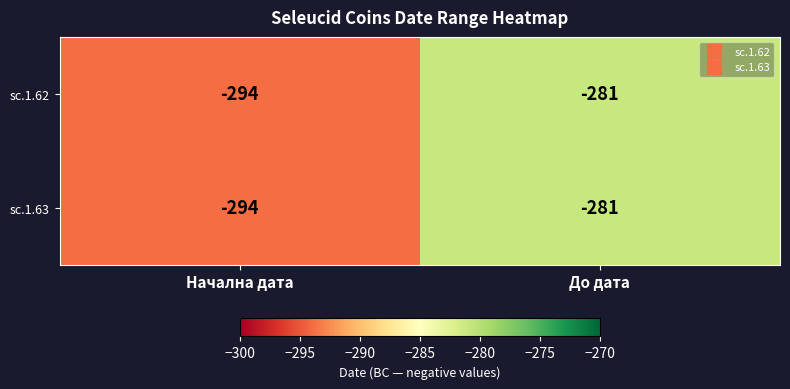

True or false: sc.1.62 has a value of -439 at До дата.

False